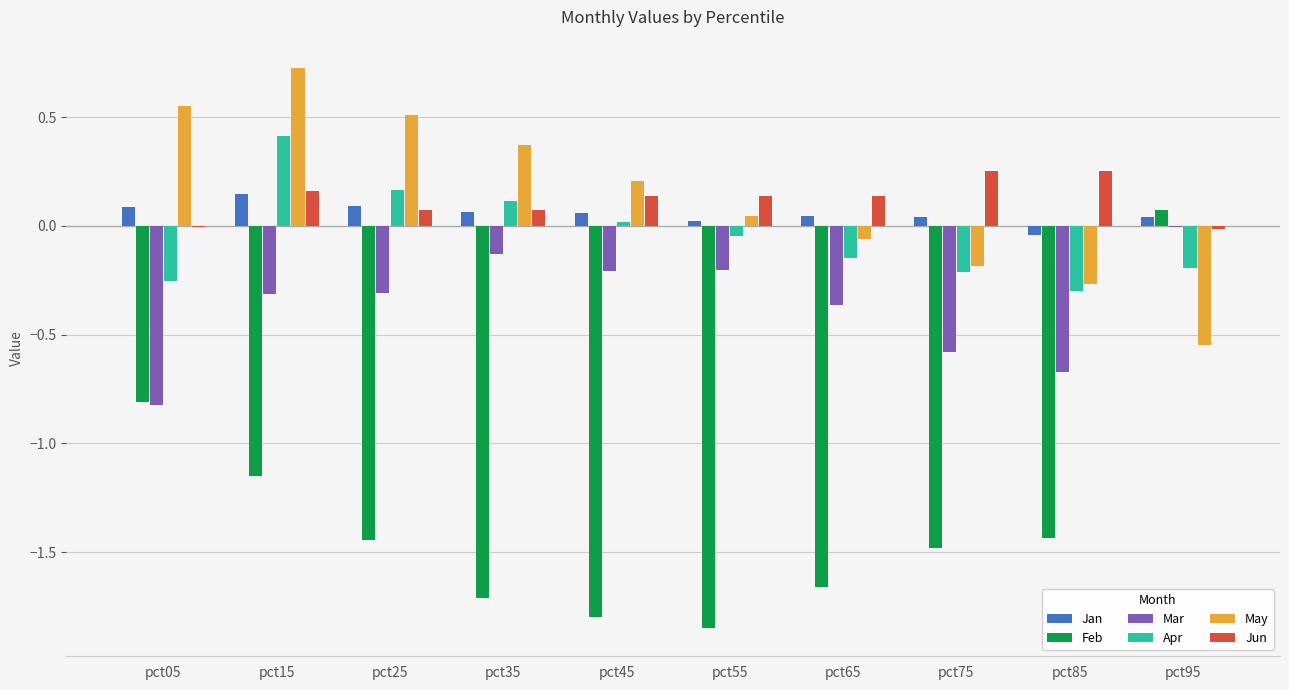

The Jan series shows 0.1 at pct05. True or false?

True